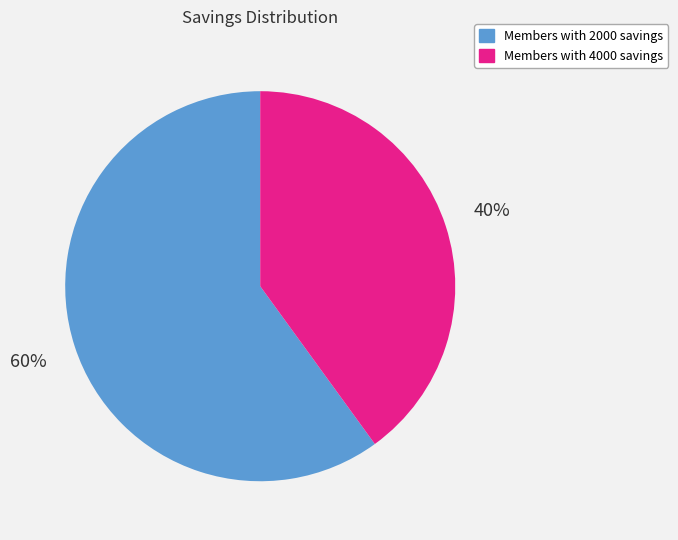

Is there any slice that represents more than half of the pie?

Yes